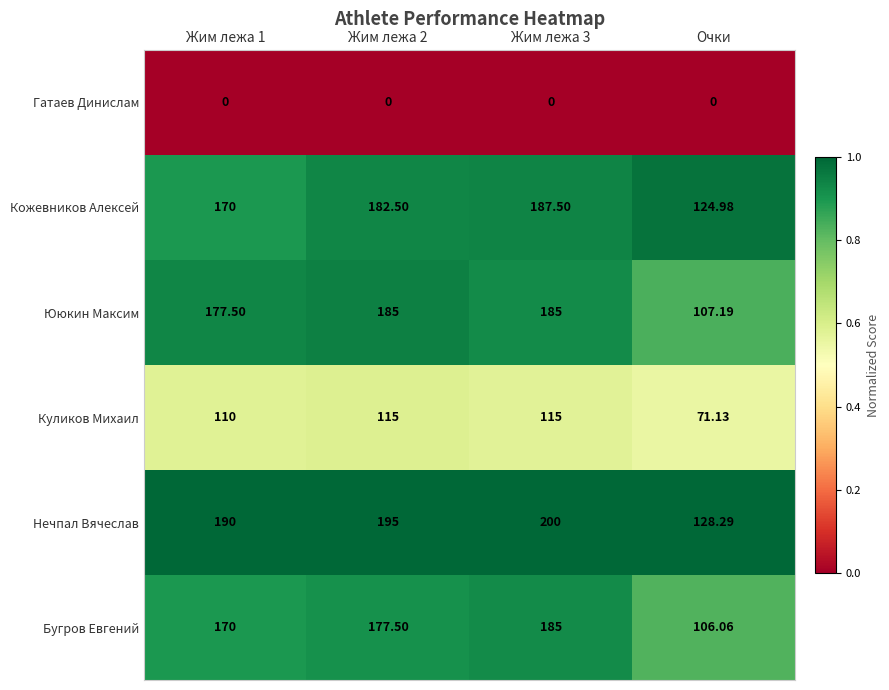

Which series changed the most between Жим лежа 1 and Жим лежа 2?

Кожевников Алексей